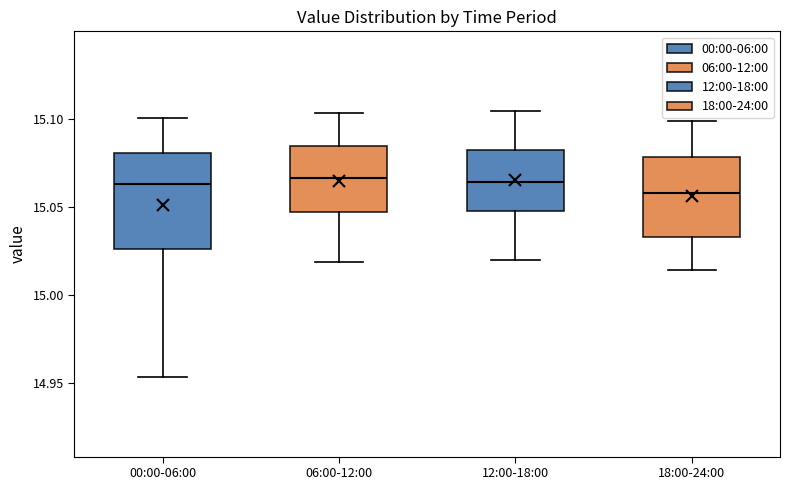

Which box is the tallest, from its lower edge to its upper edge?

00:00-06:00